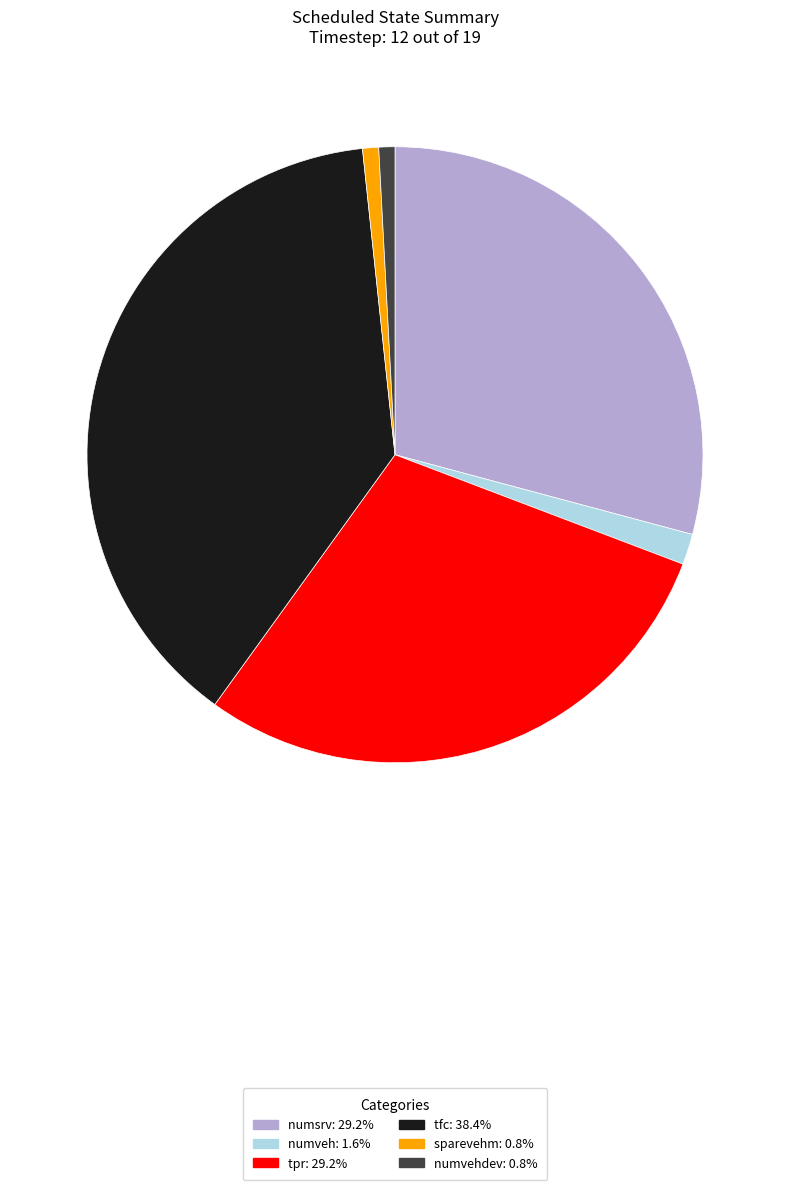

Is there any slice that represents more than half of the pie?

No